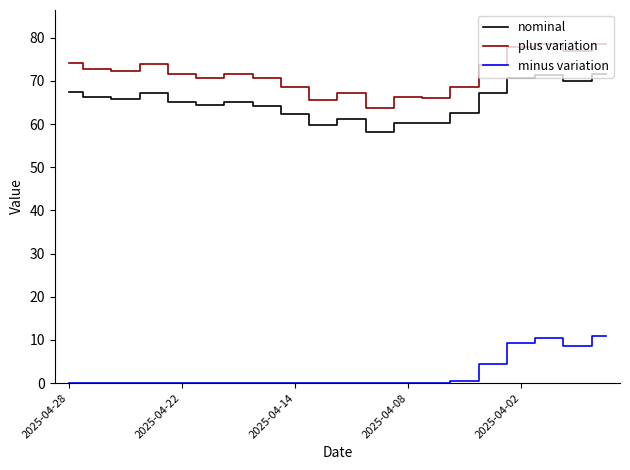

Which series has the largest total across all categories?

plus variation